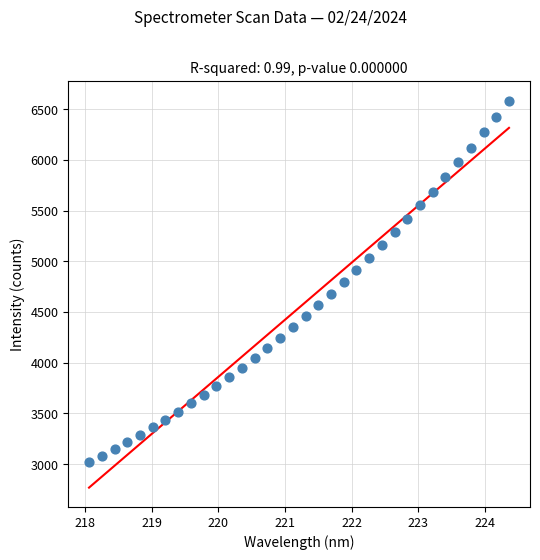

What is the range of X values (max minus min)?

6.3